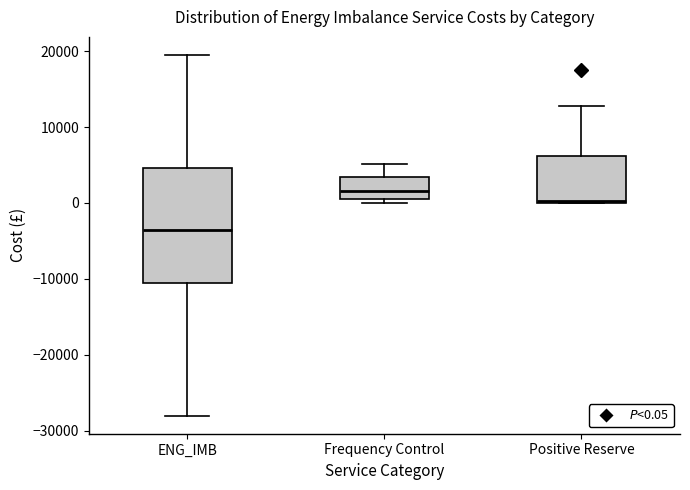

Reading left to right, read every box against the y-axis: the position of its median line, the range the box covers, and the ends of its whiskers. The values are not printed on the chart, so give them approximately, as read against the axis.

ENG_IMB: median -4000, box -11000 to 5000, whiskers -28000 to 20000
Frequency Control: median 2000, box 1000 to 3000, whiskers 0 to 5000
Positive Reserve: median 0, box 0 to 6000, whiskers 0 to 13000